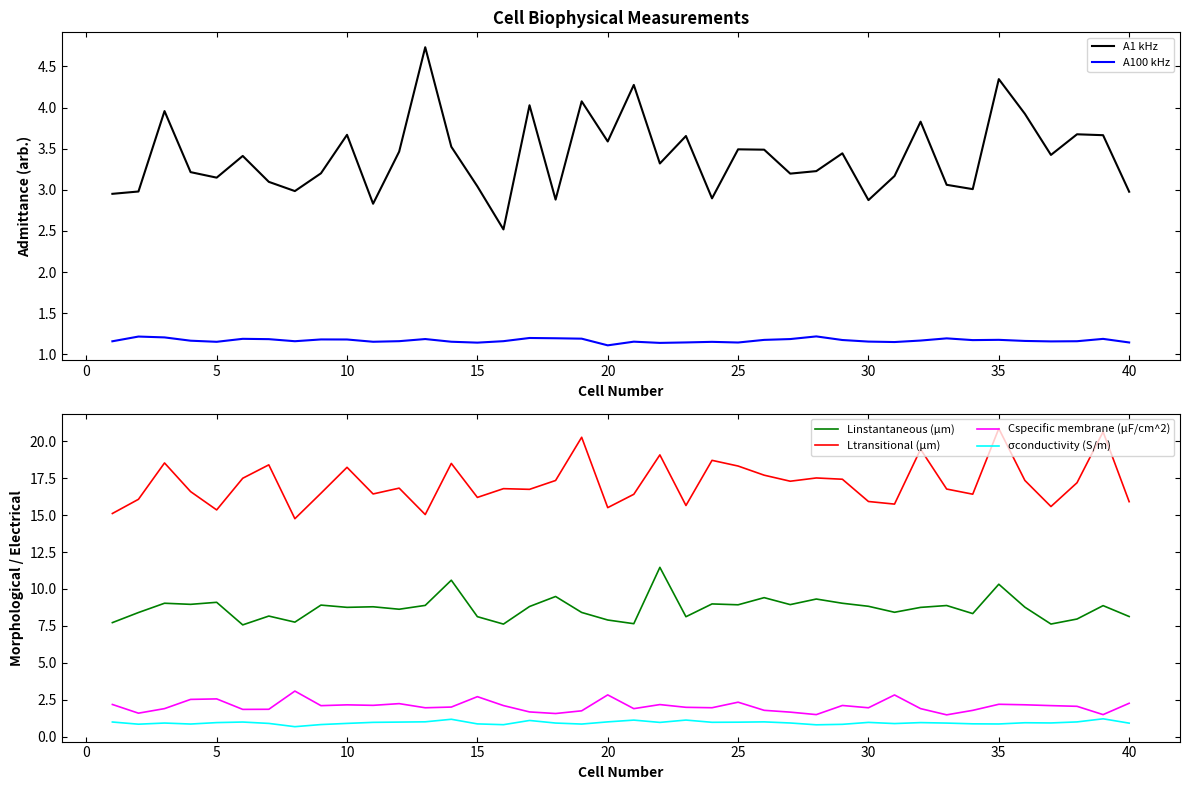

True or false: Cspecific membrane (μF/cm^2) and Ltransitional (μm) cross at least once.

False